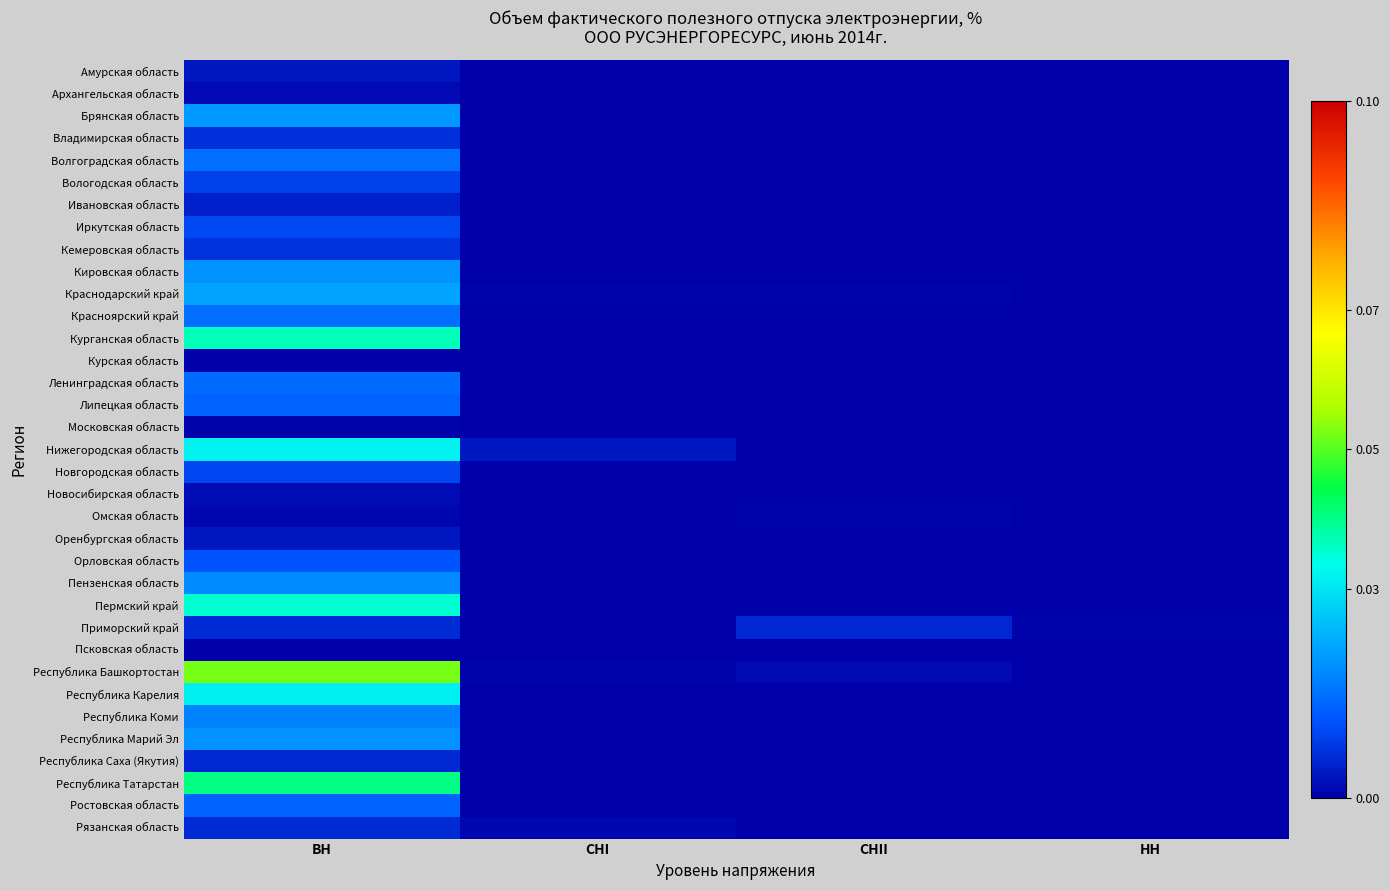

How many data points does each series have?

4